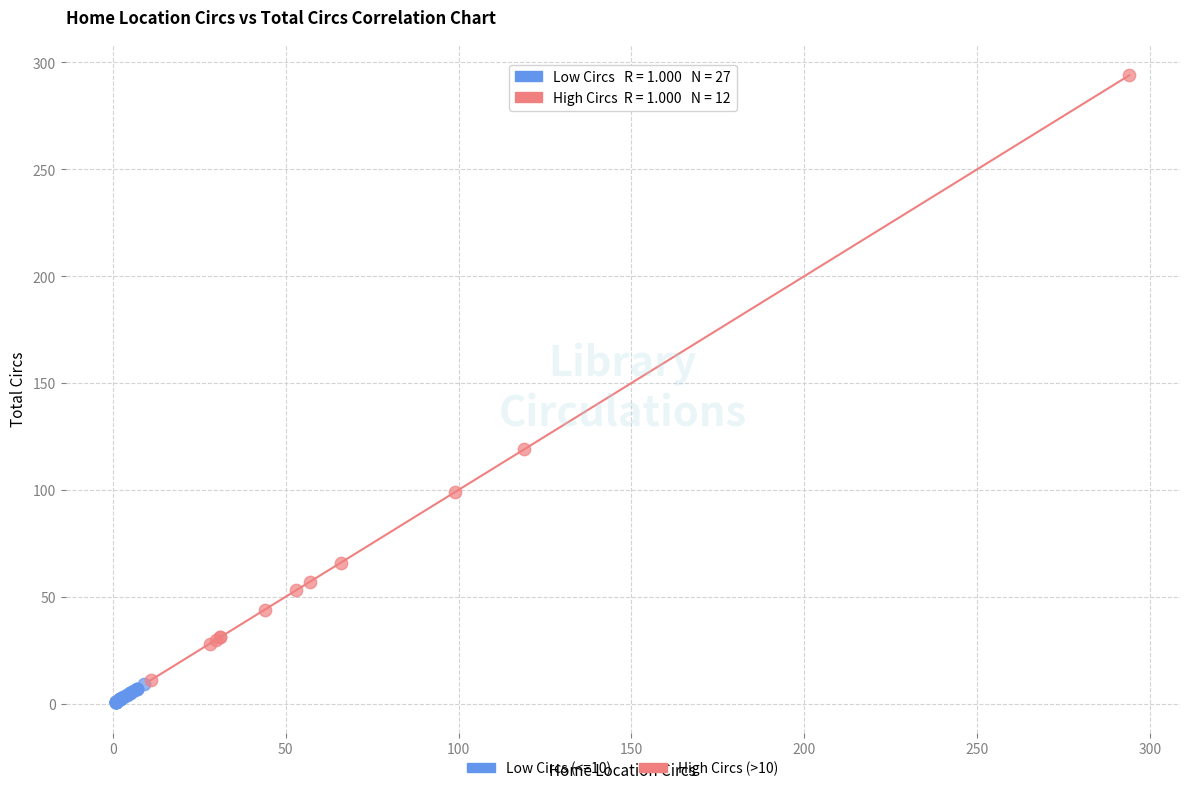

Which series contains the lowest Y value?

Low Circs (<=10)